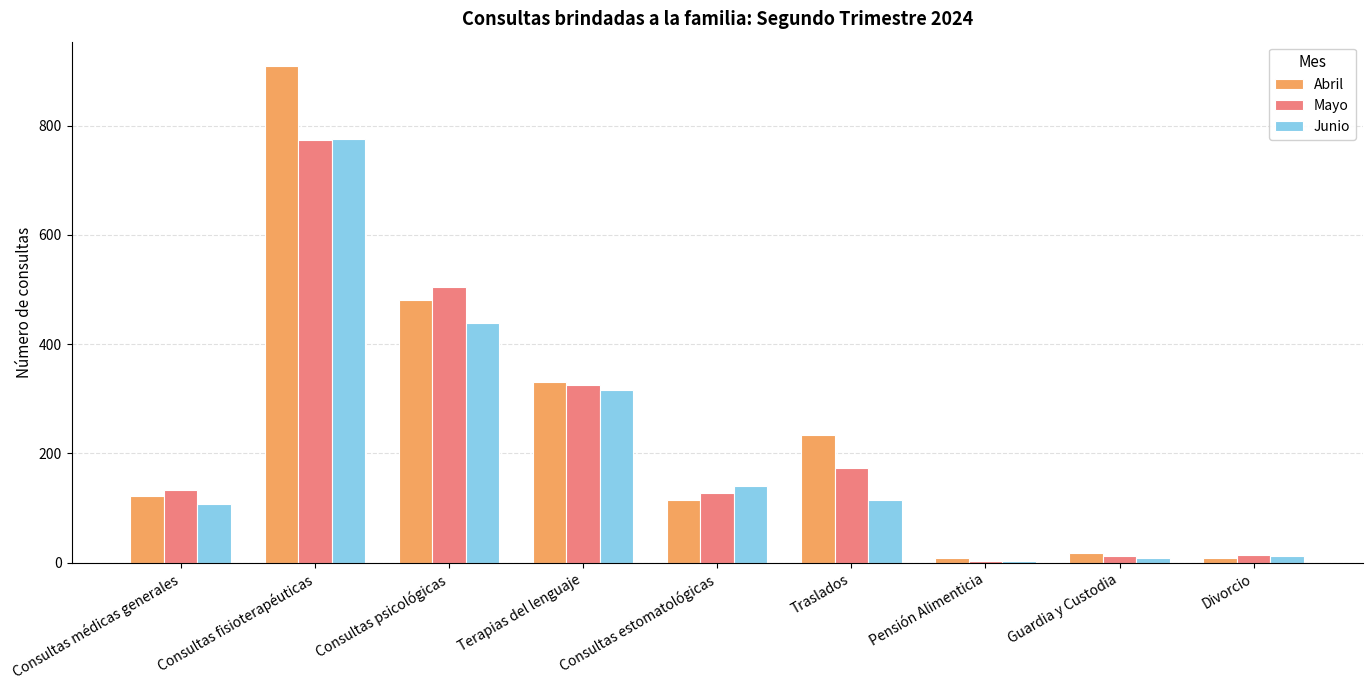

At which category is the sum across all series the highest?

Consultas fisioterapéuticas